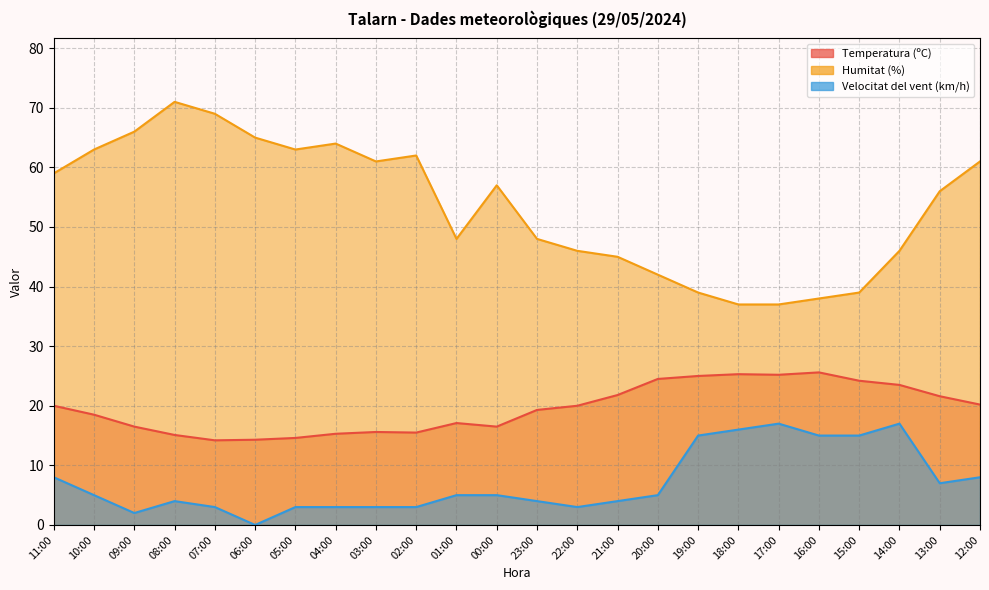

Rank the series at 05:00 from highest to lowest value.

Humitat (%), Temperatura (ºC), Velocitat del vent (km/h)